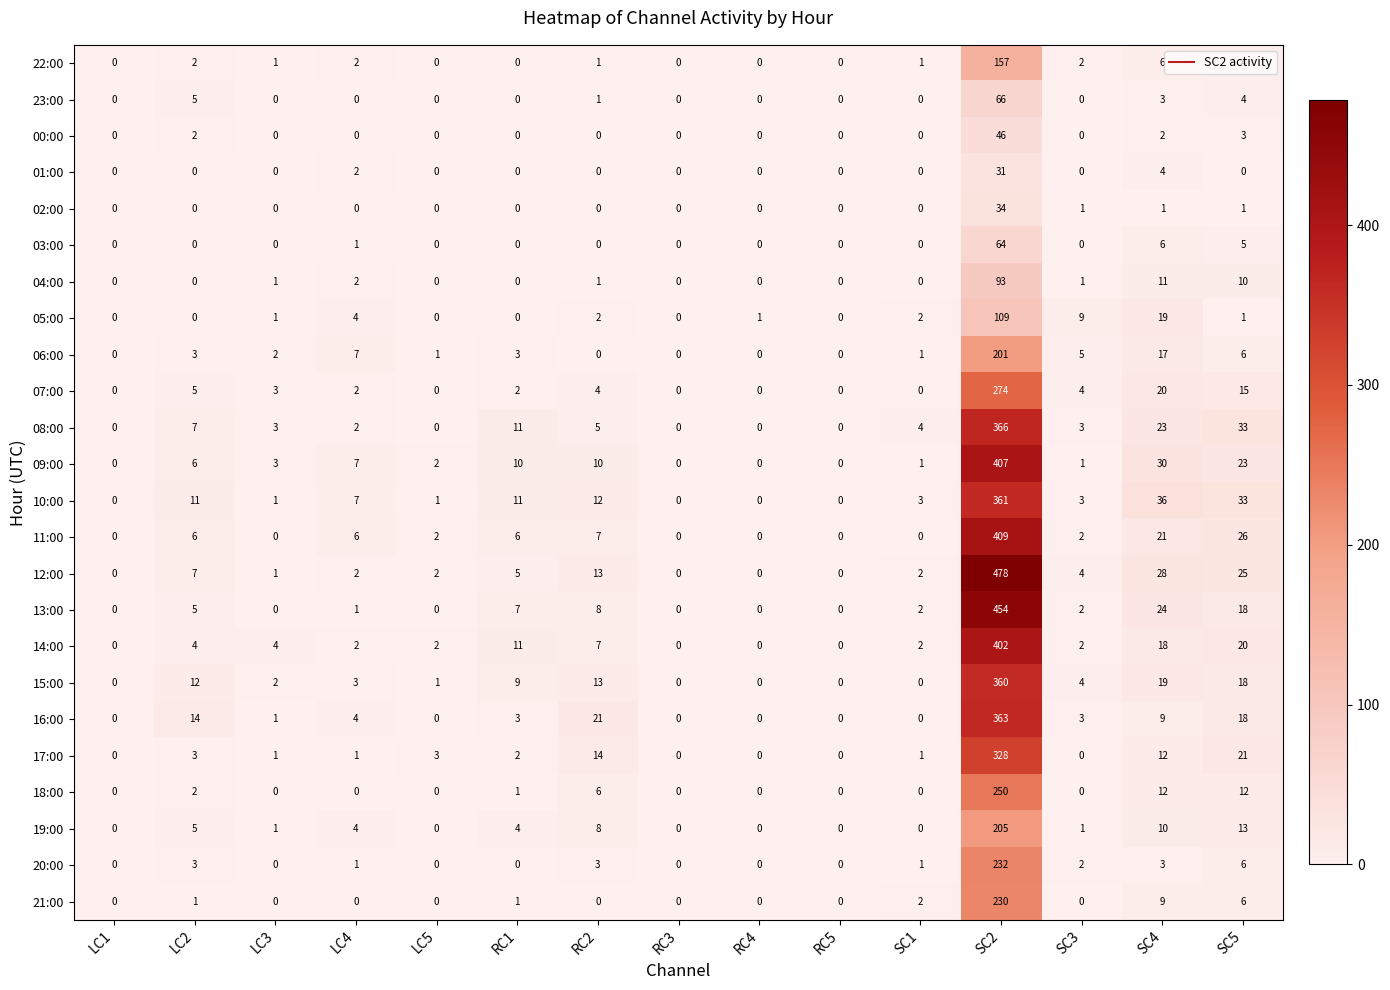

Which series has the largest total across all categories?

12:00